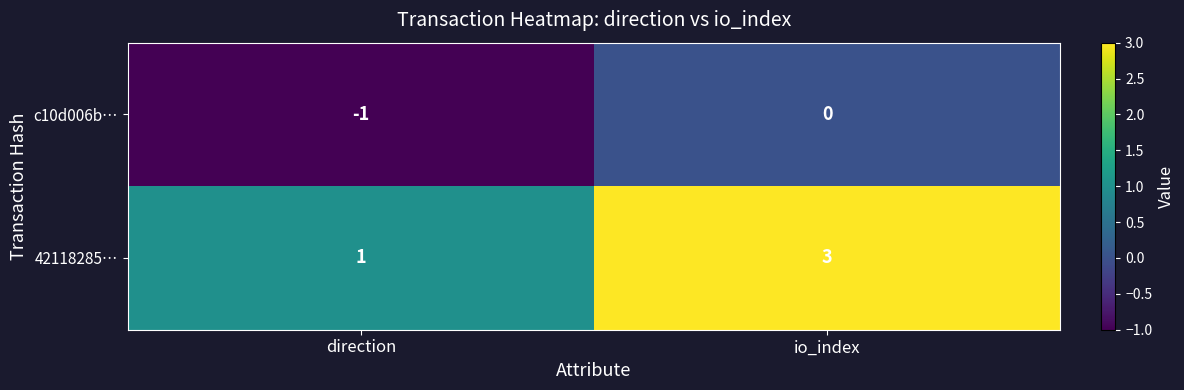

At how many categories does at least one series exceed 2?

1